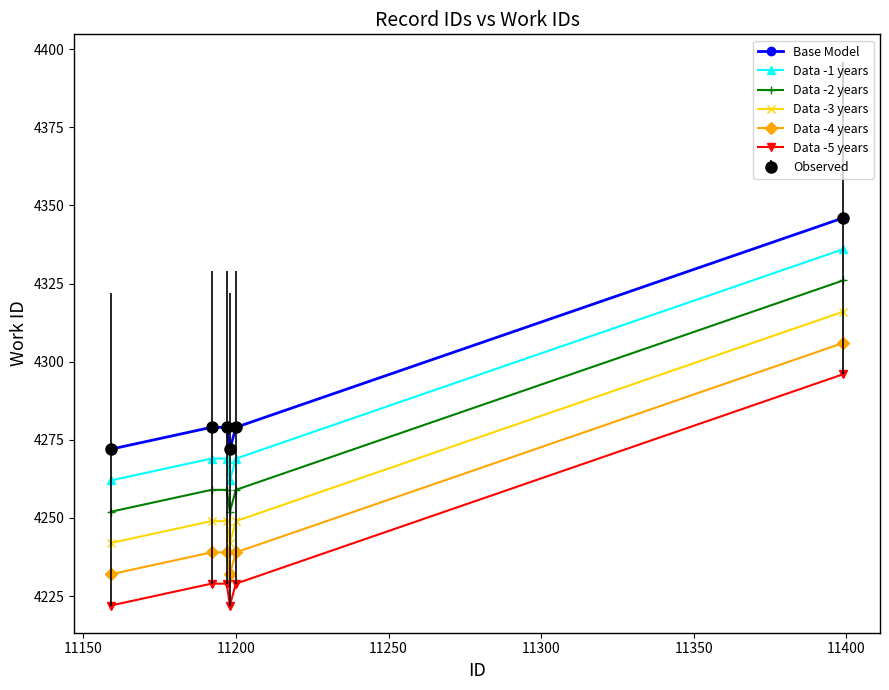

Is this an area chart (filled region under the line)?

No